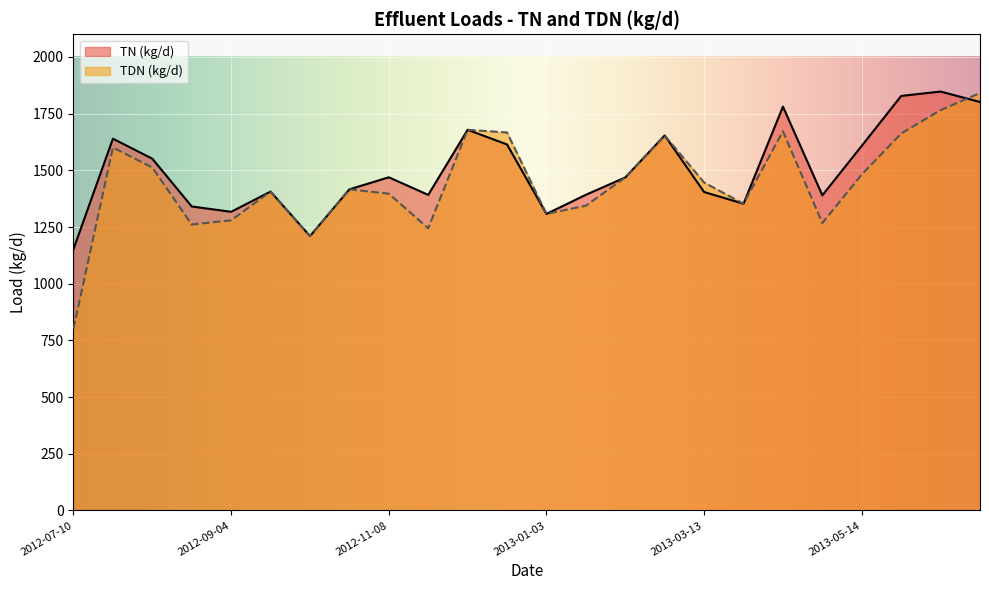

How many lines are shown in the chart?

2